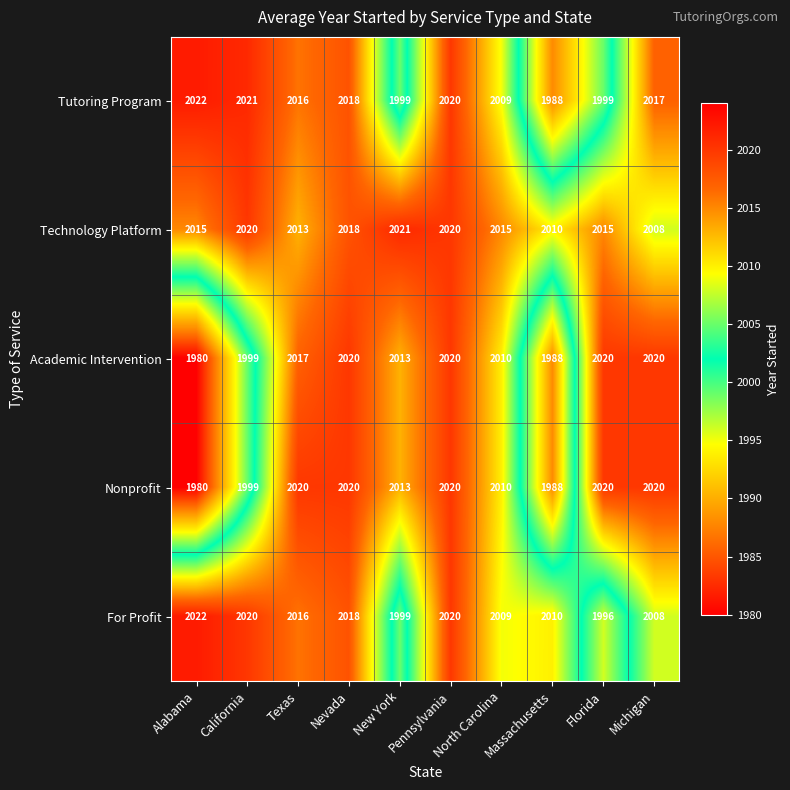

What is the spread (max minus min) of values at Texas?

7